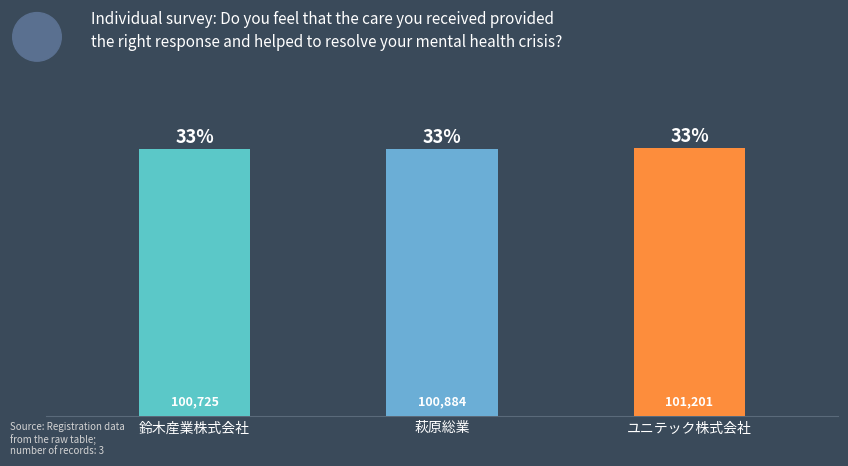

Reading left to right, transcribe all the data shown in this chart.

100725	100884	101201